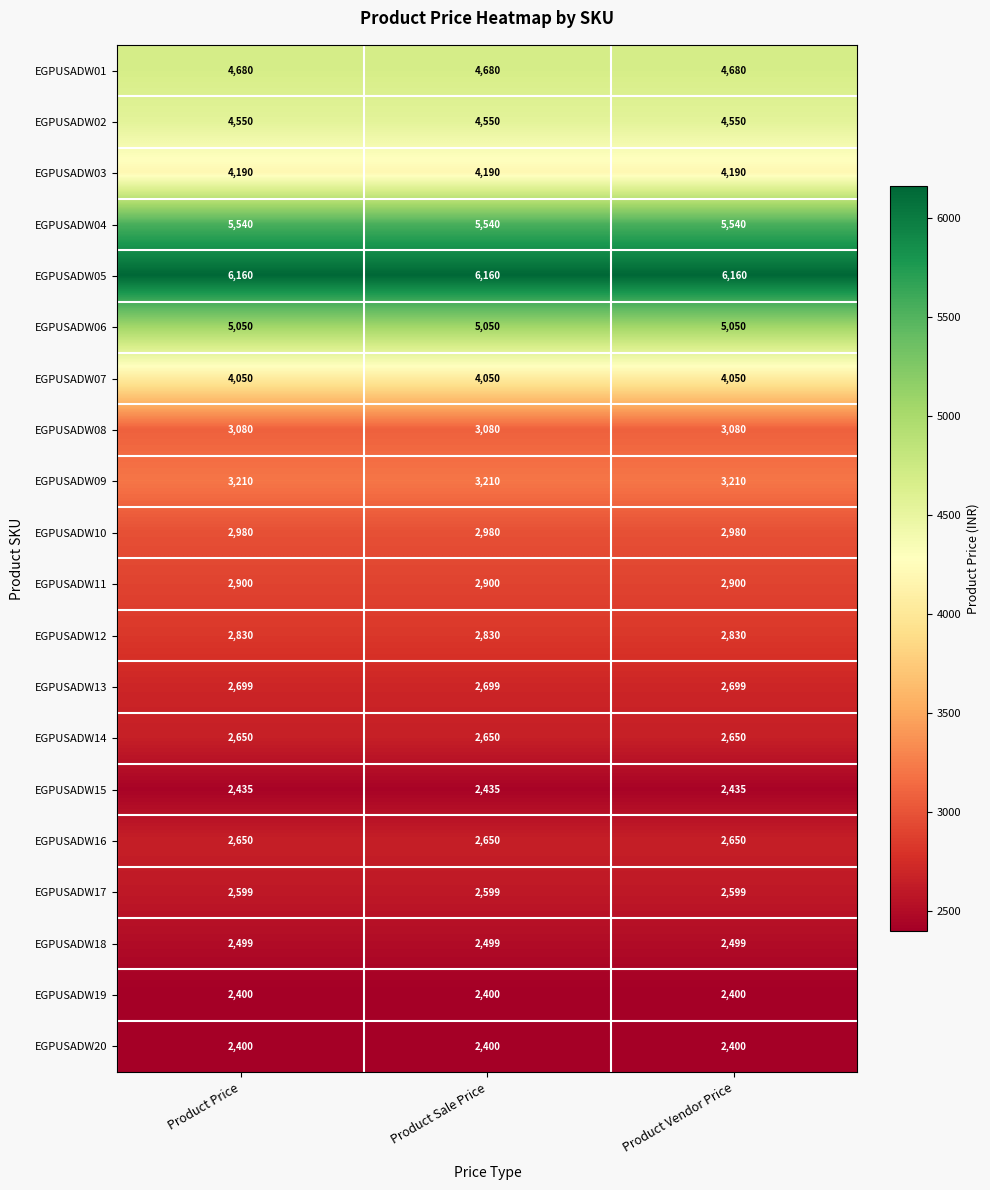

What is the spread (max minus min) of values at Product Price?

3760